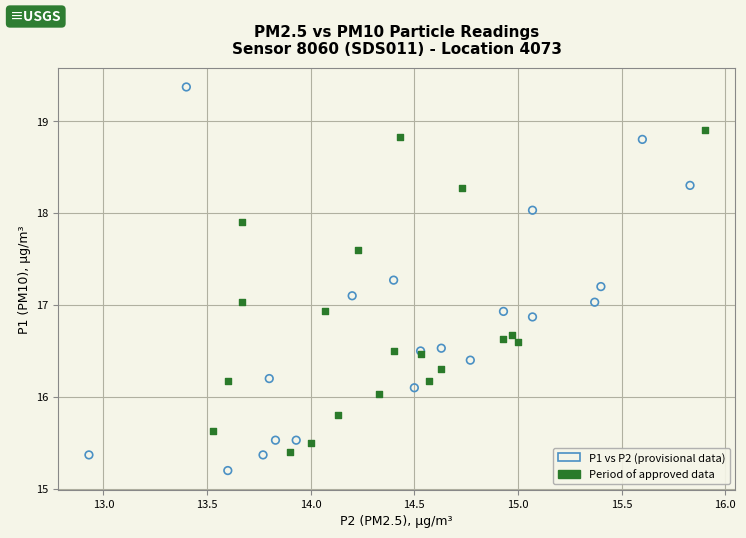

Which series contains the highest Y value?

P1 vs P2 (provisional data)